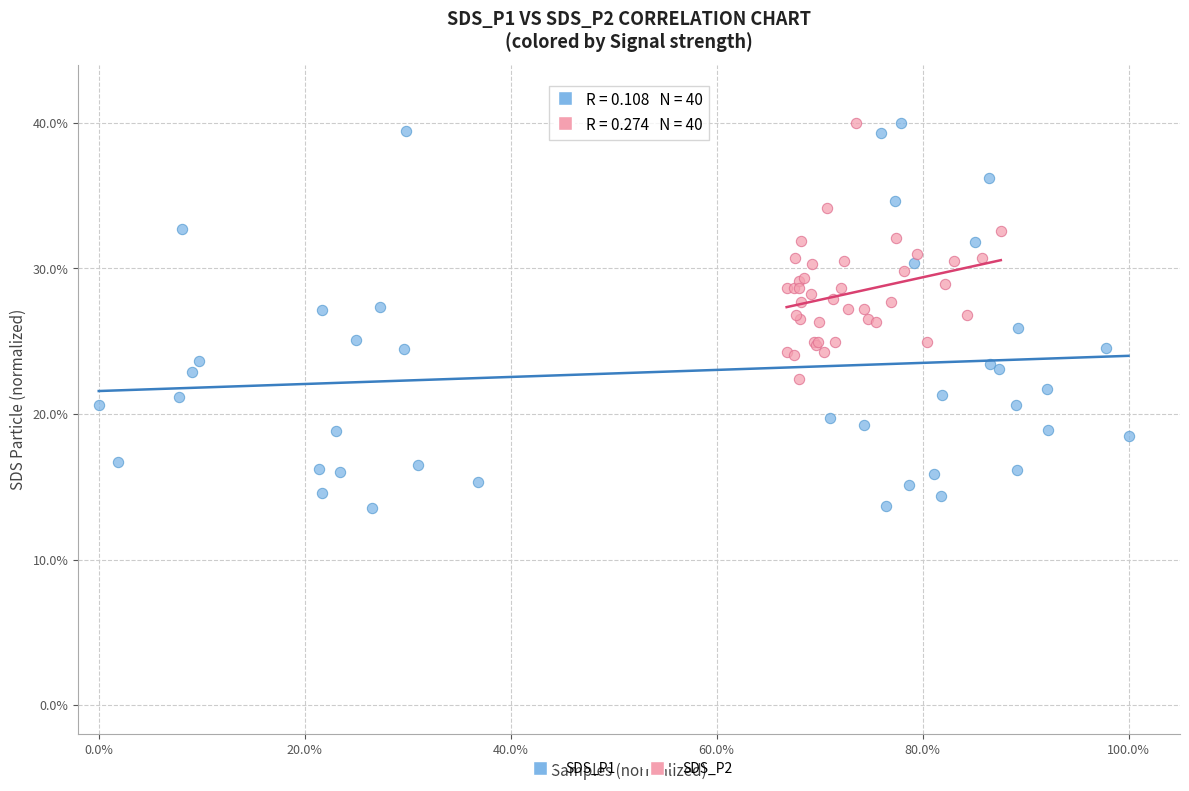

Which series has the widest spread of Y values?

SDS_P1